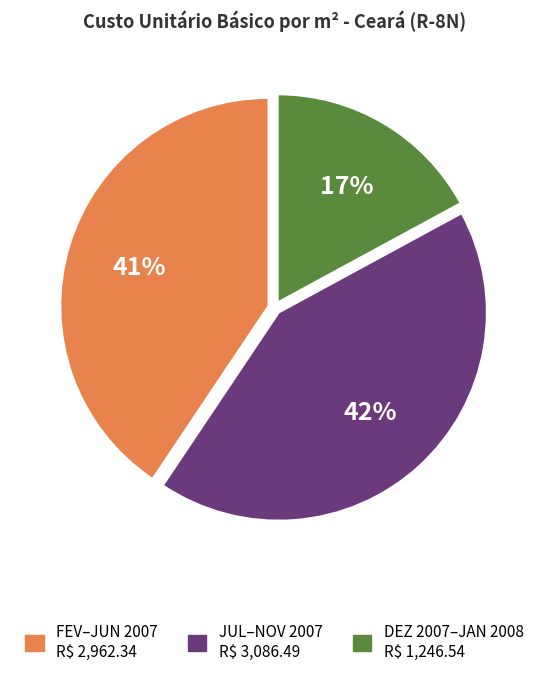

To the nearest percent, what is the average slice percentage?

33%